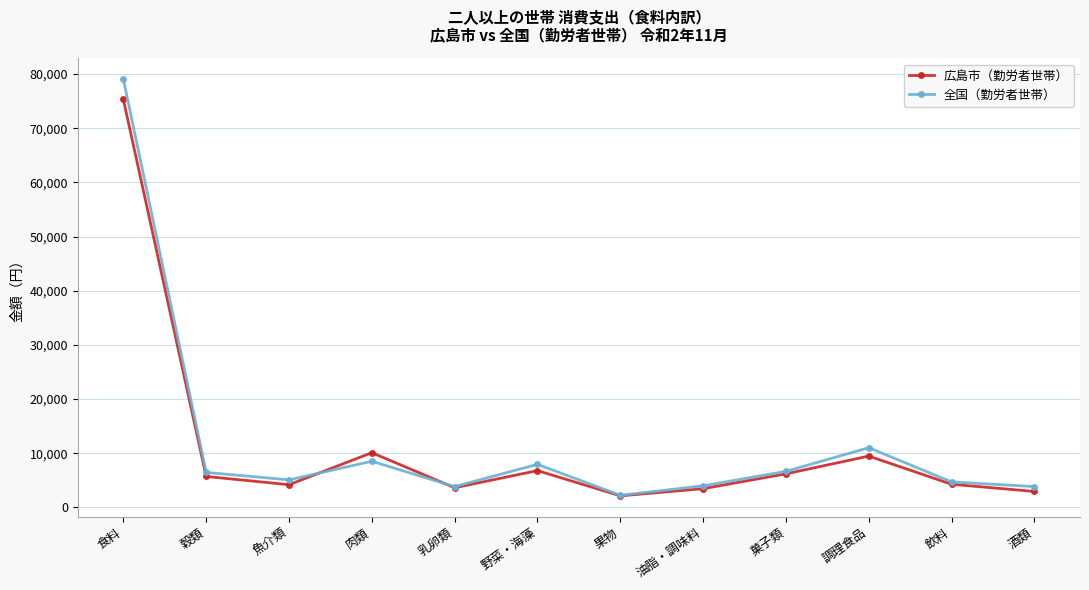

What is the sum of the 広島市（勤労者世帯） values at 乳卵類 and 油脂・調味料?

7079